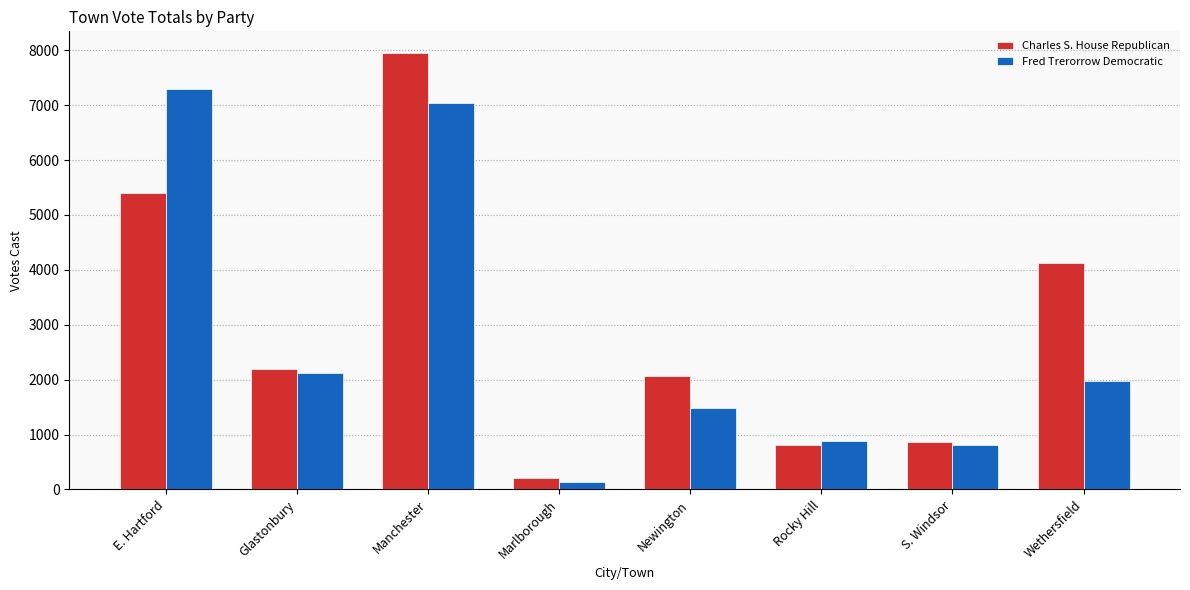

Is the value of Fred Trerorrow Democratic at Glastonbury greater than the value of Charles S. House Republican at Manchester?

No